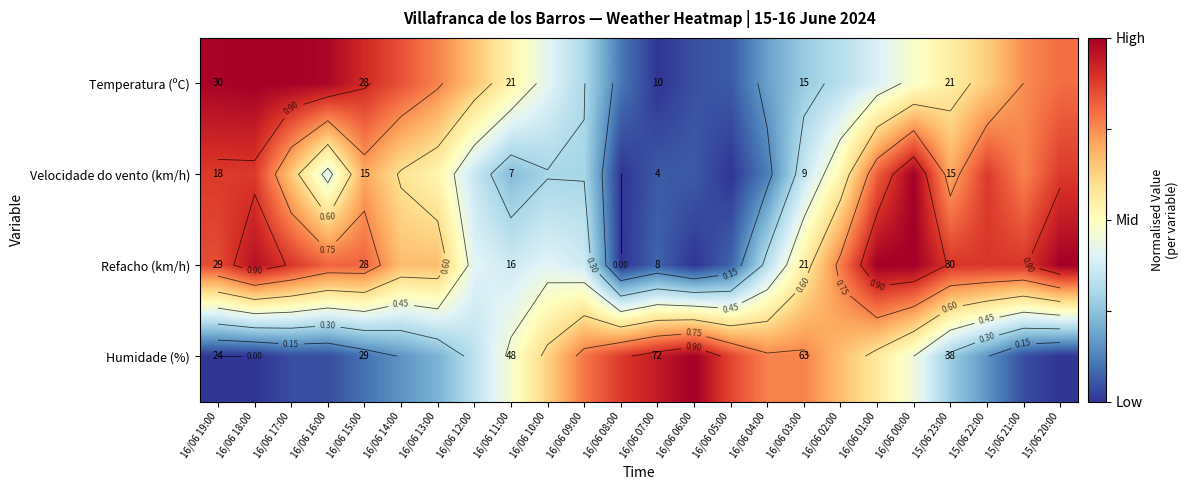

Which series has the widest spread of values?

Humidade (%)